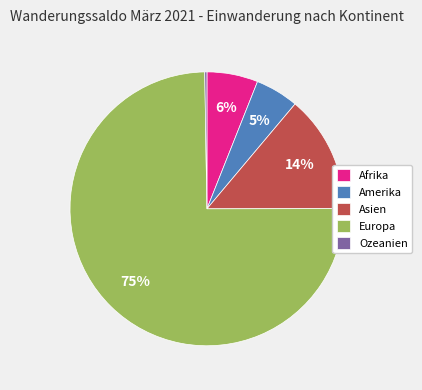

Combined, do Afrika and Amerika account for over 50%?

No